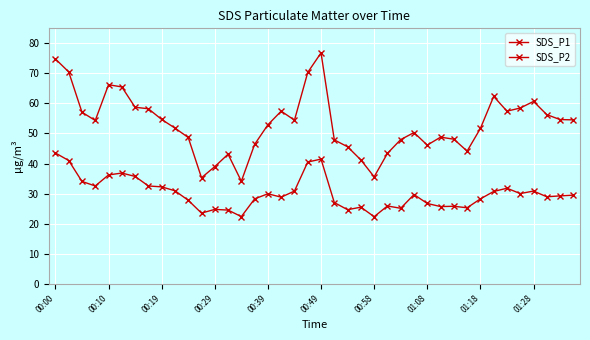

Which series has the largest range (max minus min)?

SDS_P1